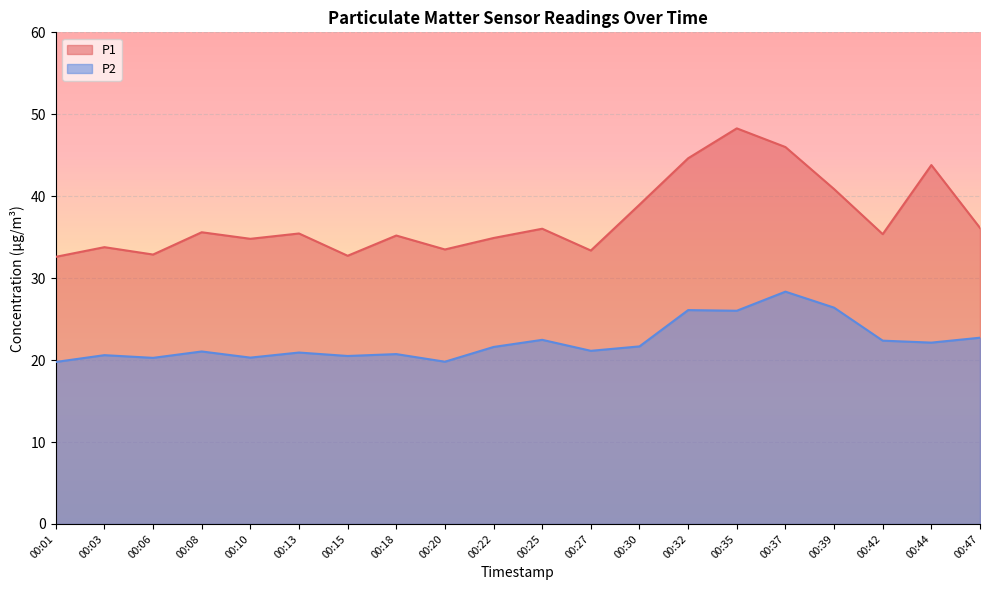

At which category is the sum across all series the highest?

00:37